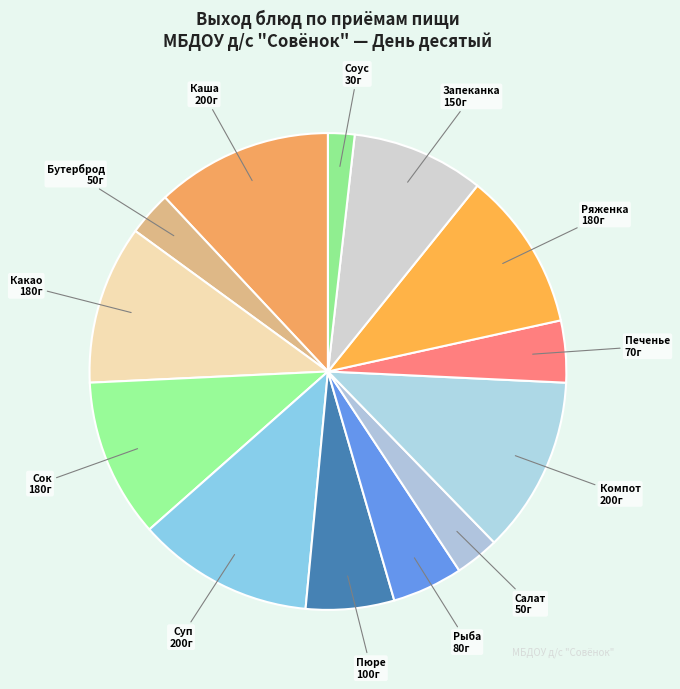

True or false: Суп accounts for 12% of the total.

True